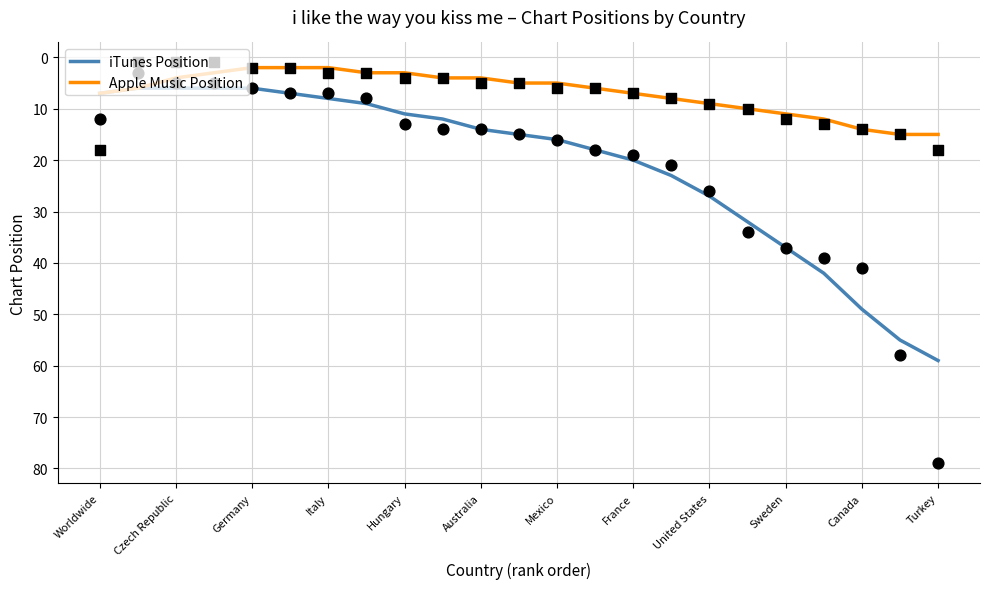

What are all the series names shown in the legend?

iTunes Position, Apple Music Position